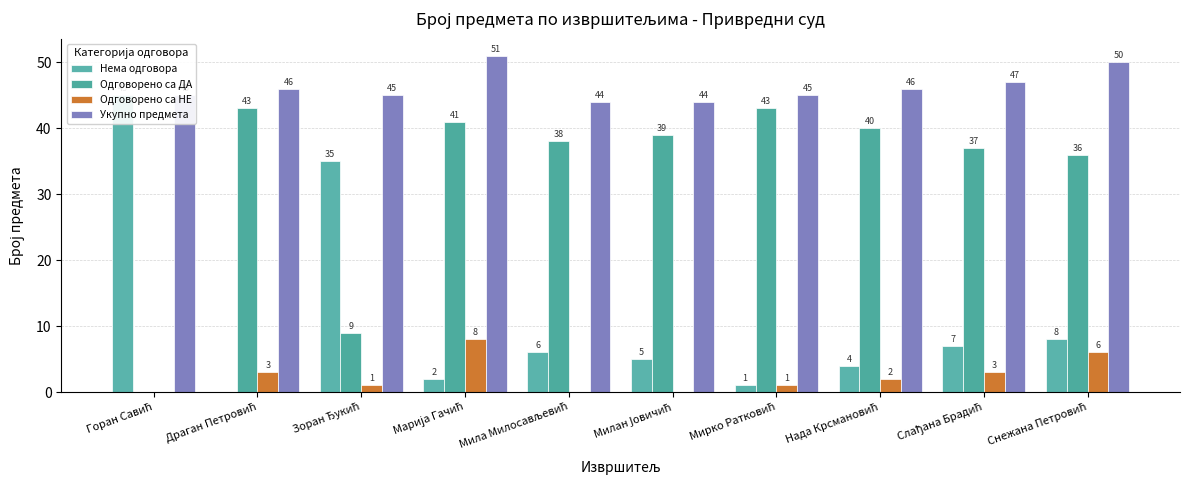

Are the bars horizontal?

No